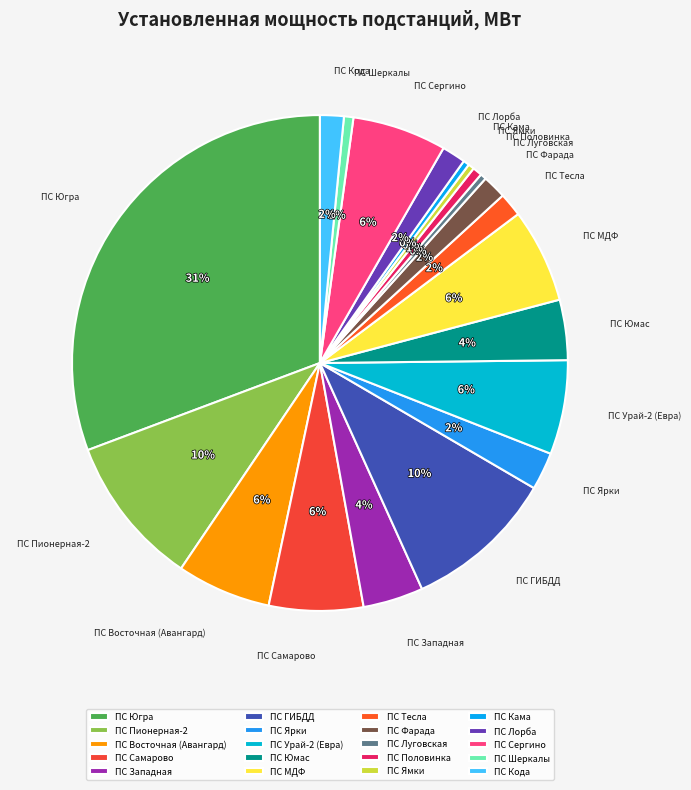

Does any single category account for the majority?

No